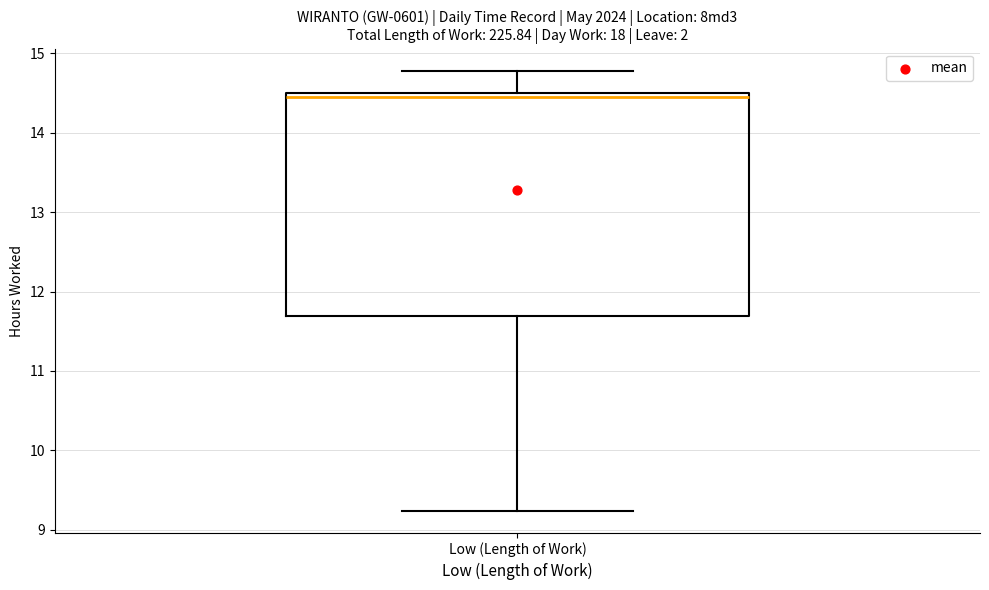

Transcribe this box plot: give where the median line is, the range the box spans, and where the two whiskers end, as read against the y-axis. The values are not printed on the chart, so give them approximately, as read against the axis.

median 14.5 (just below the box's upper edge), box 11.7 to 14.5, whiskers 9.2 to 14.8